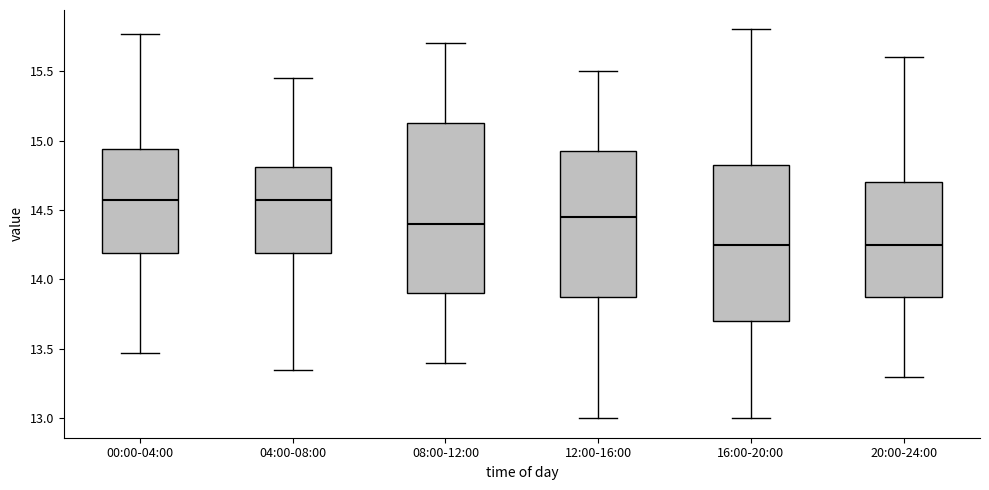

Where does the upper whisker of the box for 04:00-08:00 end on the y-axis? The values are not printed on the chart, so give them approximately, as read against the axis.

15.45